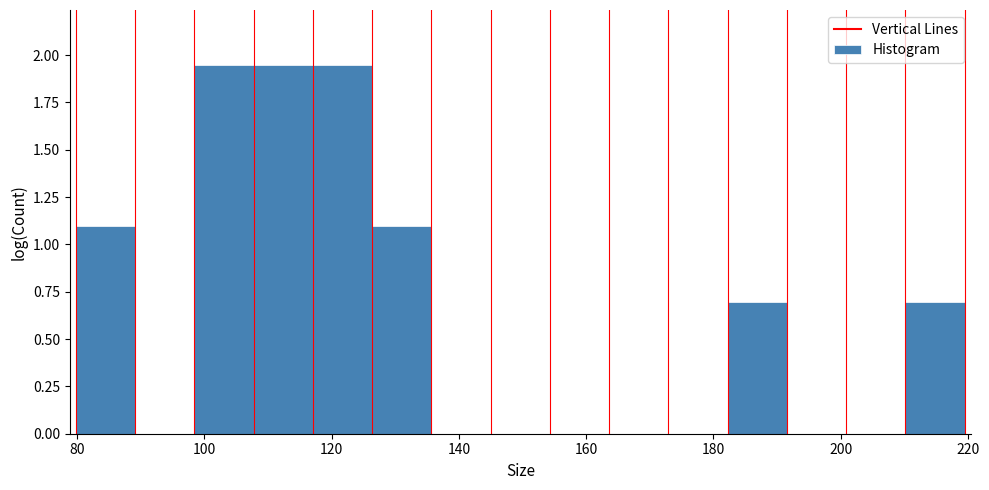

What is the height of the bar covering 182 to 192 on the x-axis? Neither the bar edges nor the heights are printed on the chart, so give them approximately, as read against the axes.

0.70